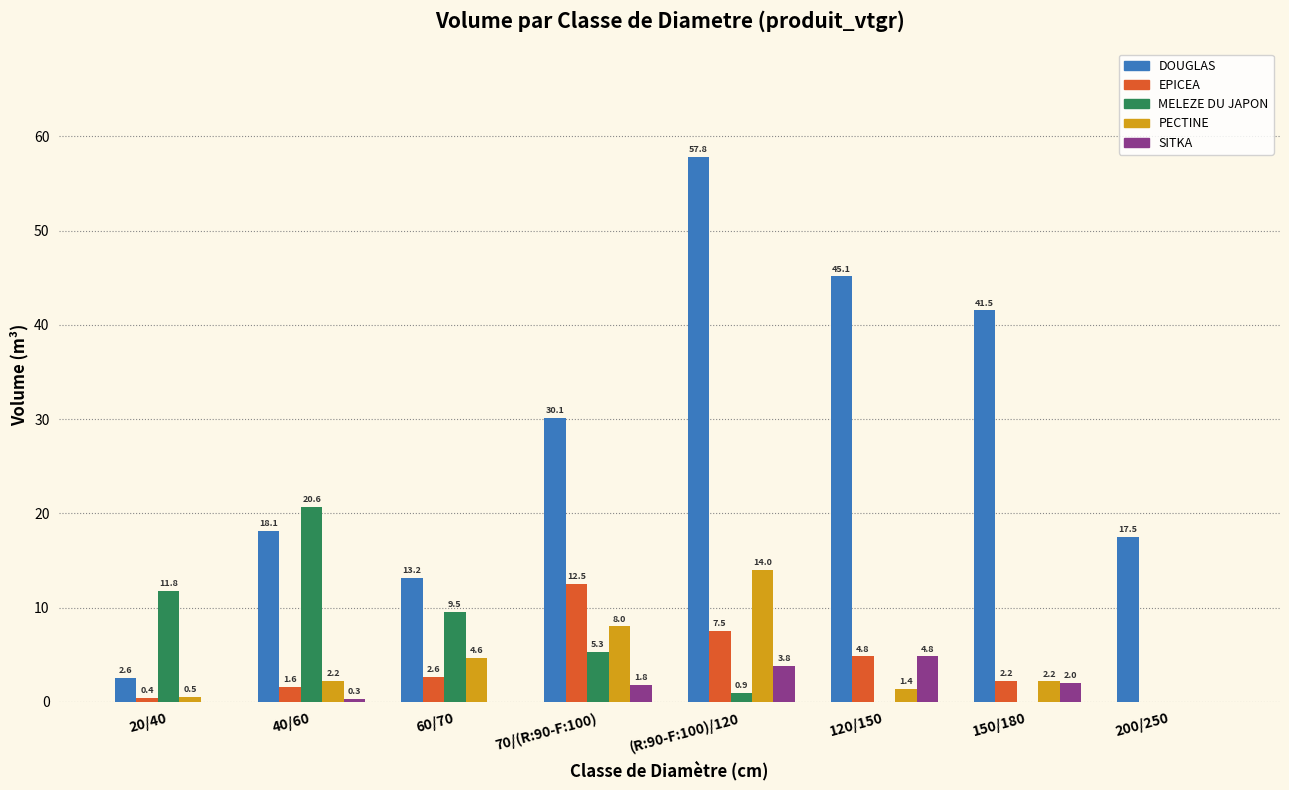

Reading left to right, list all the values displayed in this chart.

DOUGLAS: 20/40=2.6	40/60=18.1	60/70=13.2	70/(R:90-F:100)=30.1	(R:90-F:100)/120=57.8	120/150=45.1	150/180=41.5	200/250=17.5
EPICEA: 20/40=0.4	40/60=1.6	60/70=2.6	70/(R:90-F:100)=12.5	(R:90-F:100)/120=7.5	120/150=4.8	150/180=2.2	200/250=0.0
MELEZE DU JAPON: 20/40=11.8	40/60=20.6	60/70=9.5	70/(R:90-F:100)=5.3	(R:90-F:100)/120=0.9	120/150=0.0	150/180=0.0	200/250=0.0
PECTINE: 20/40=0.5	40/60=2.2	60/70=4.6	70/(R:90-F:100)=8.0	(R:90-F:100)/120=14.0	120/150=1.4	150/180=2.2	200/250=0.0
SITKA: 20/40=0.0	40/60=0.3	60/70=0.0	70/(R:90-F:100)=1.8	(R:90-F:100)/120=3.8	120/150=4.8	150/180=2.0	200/250=0.0